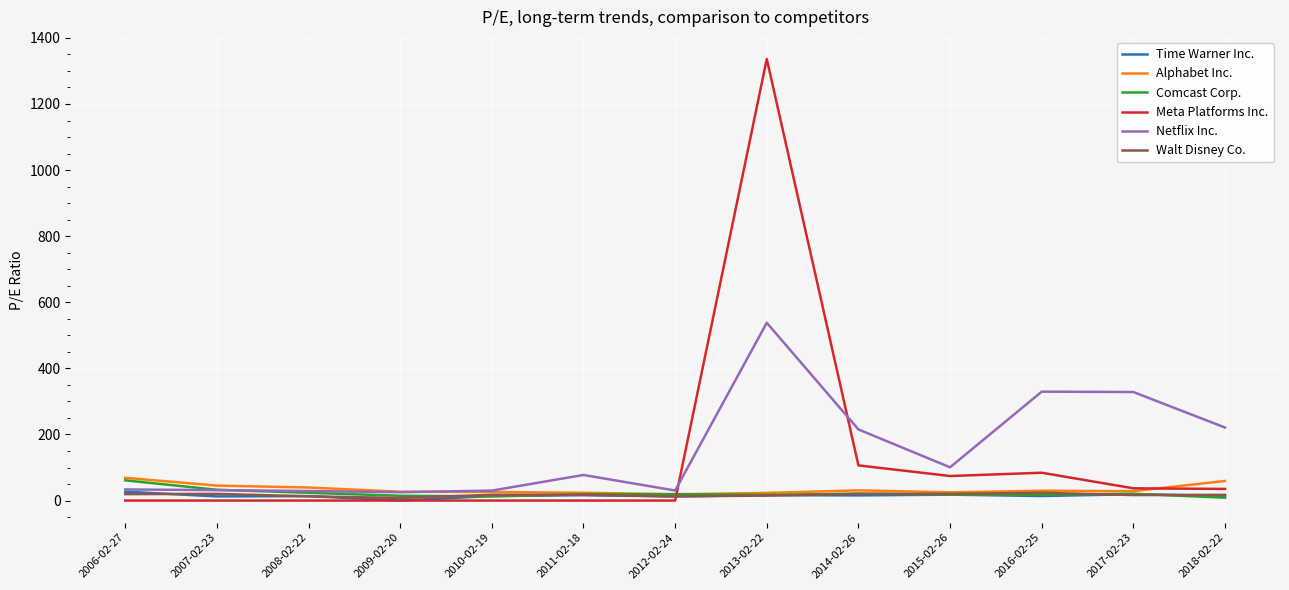

The value of Meta Platforms Inc. at 2014-02-26 is 106.4. True or false?

True